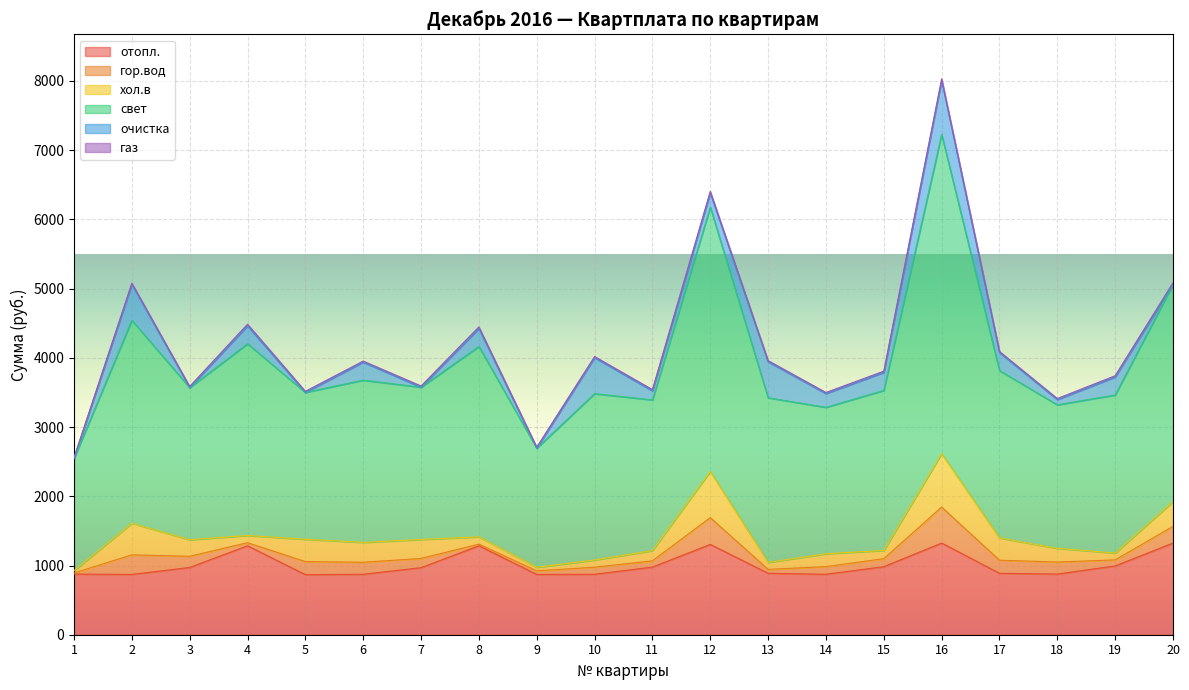

Is it true that хол.в equals 130.9 at 7?

False